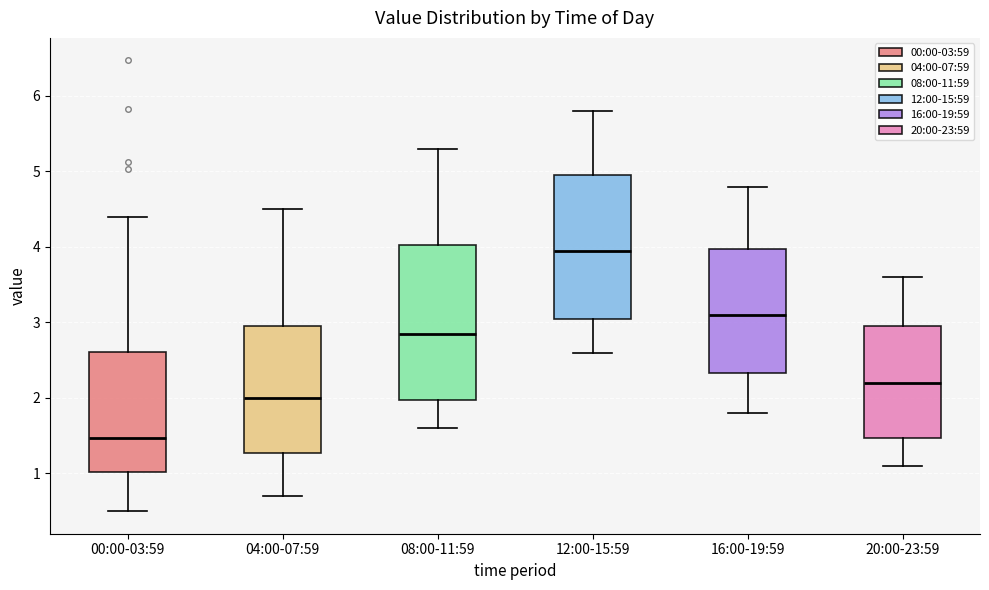

Which box is the tallest, from its lower edge to its upper edge?

08:00-11:59